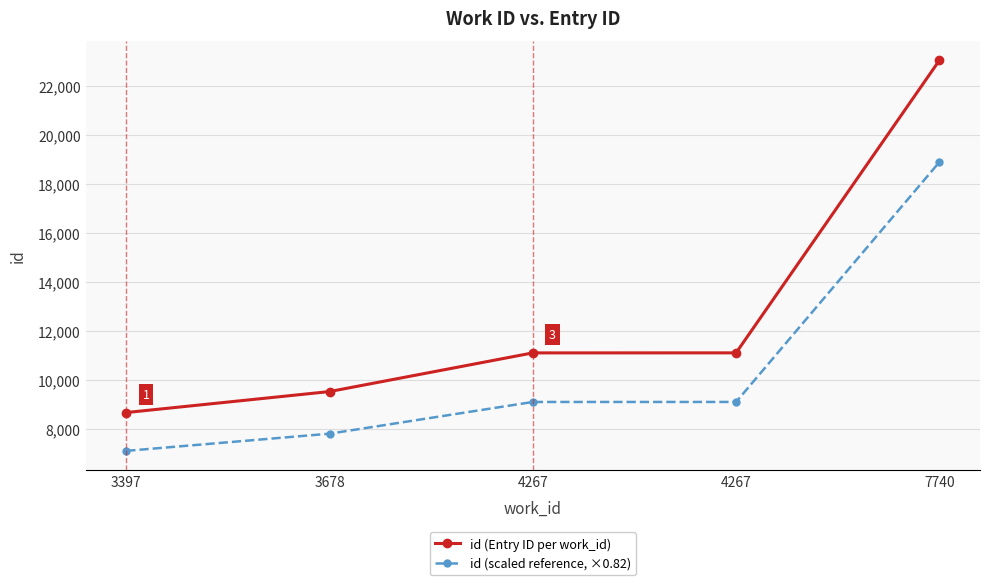

At which label does id (scaled reference, ×0.82) first exceed 9115?

4267